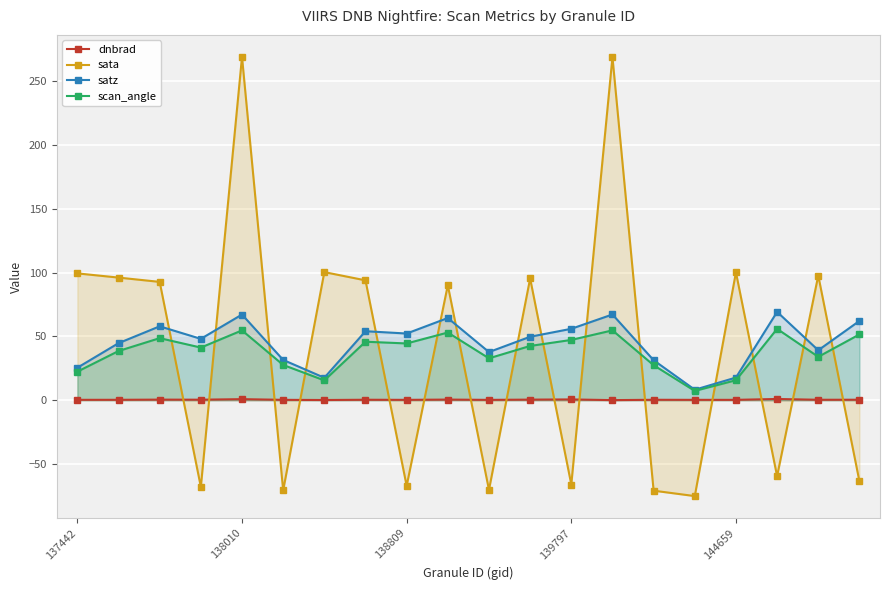

What is the value of the sata point at the 4th from the left?

-67.9